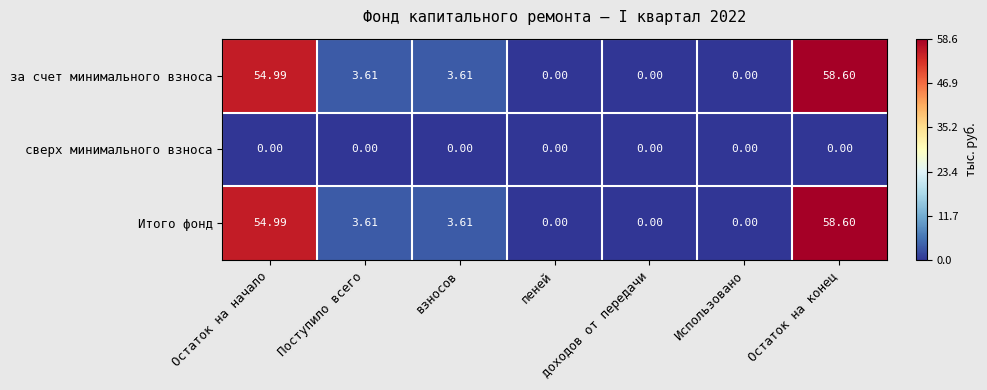

Where does the за счет минимального взноса series first go above 3?

Остаток на начало